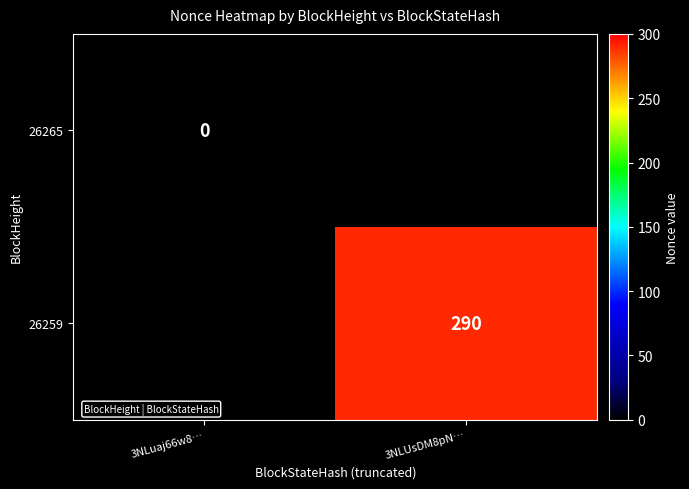

At which category does the chart reach its minimum across all series?

3NLuaj66w8…